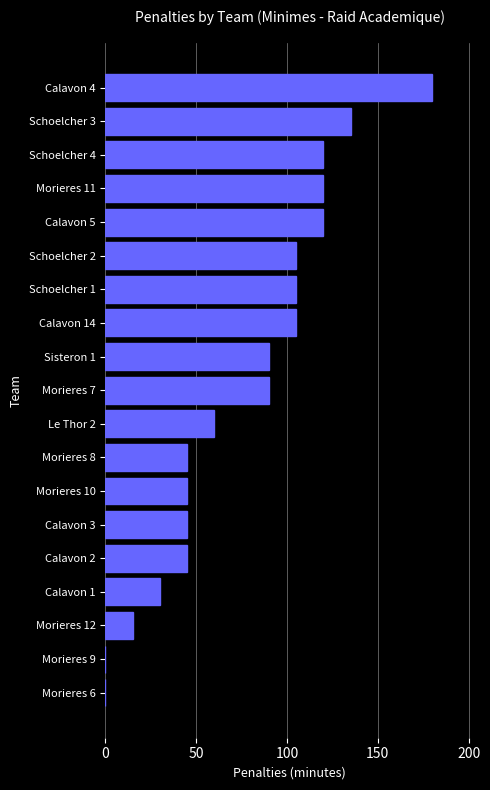

Between Schoelcher 2 and Calavon 5, which is larger?

Calavon 5